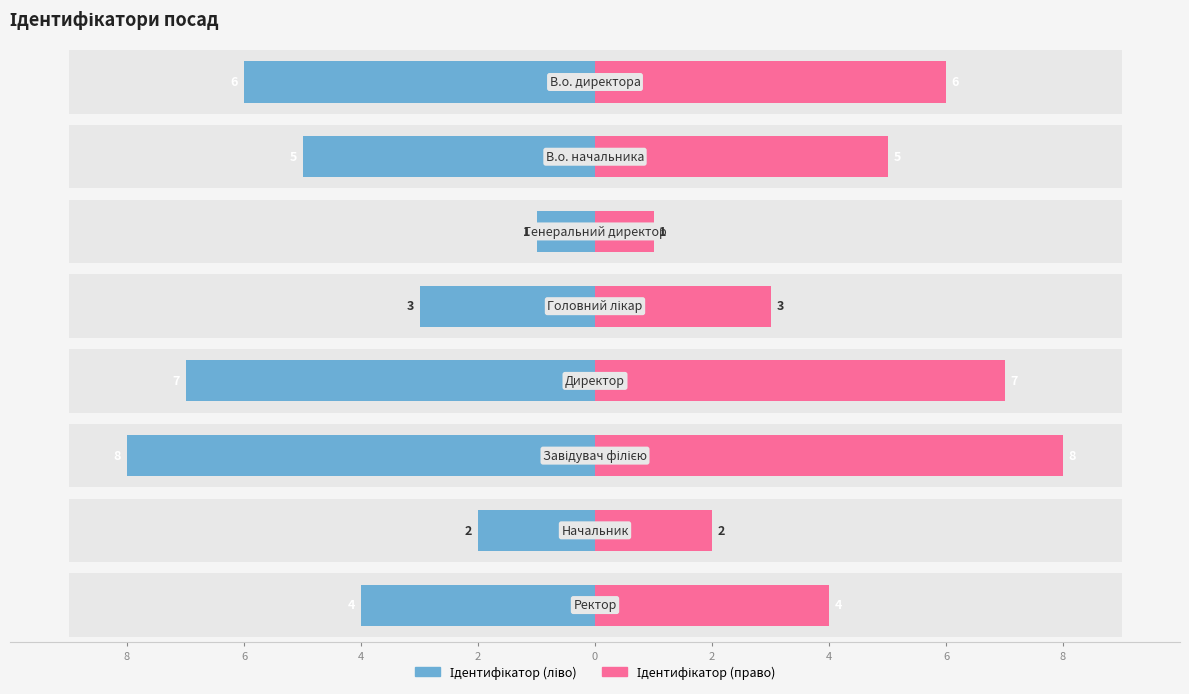

How many values in the Ідентифікатор (право) series are below 5?

4